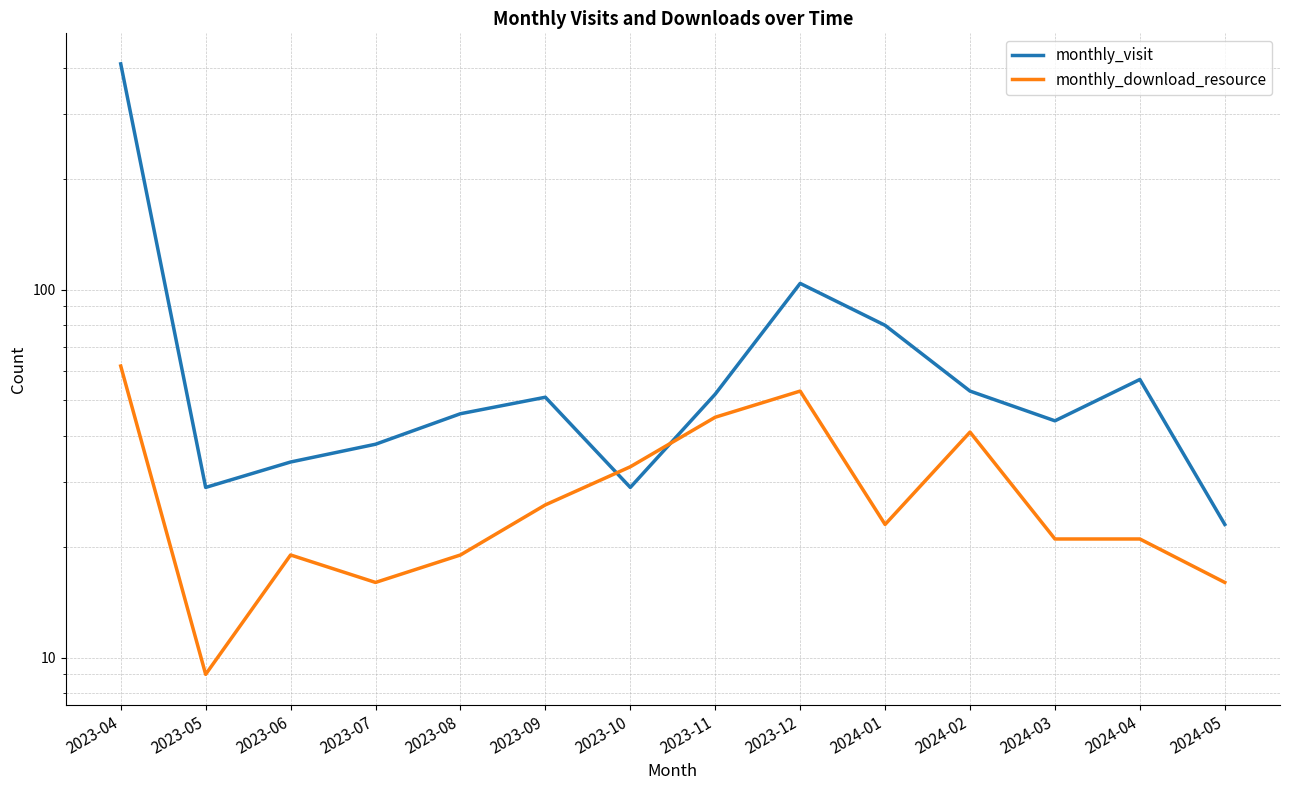

Reading right to left, list all the values displayed in this chart.

monthly_visit: 2024-05=23	2024-04=57	2024-03=44	2024-02=53	2024-01=80	2023-12=104	2023-11=52	2023-10=29	2023-09=51	2023-08=46	2023-07=38	2023-06=34	2023-05=29	2023-04=411
monthly_download_resource: 2024-05=16	2024-04=21	2024-03=21	2024-02=41	2024-01=23	2023-12=53	2023-11=45	2023-10=33	2023-09=26	2023-08=19	2023-07=16	2023-06=19	2023-05=9	2023-04=62